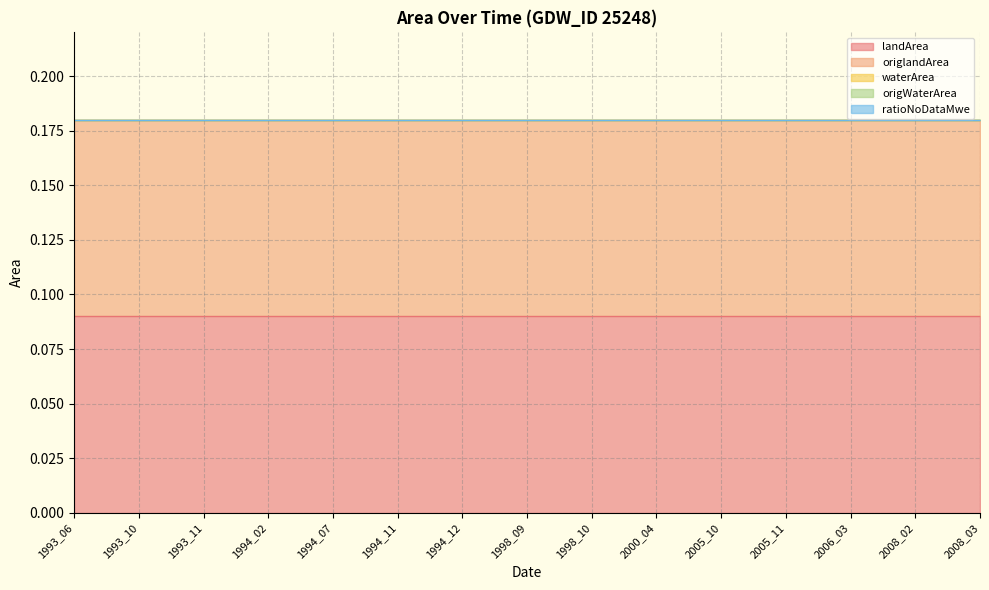

At which category is the sum across all series the highest?

1993_06